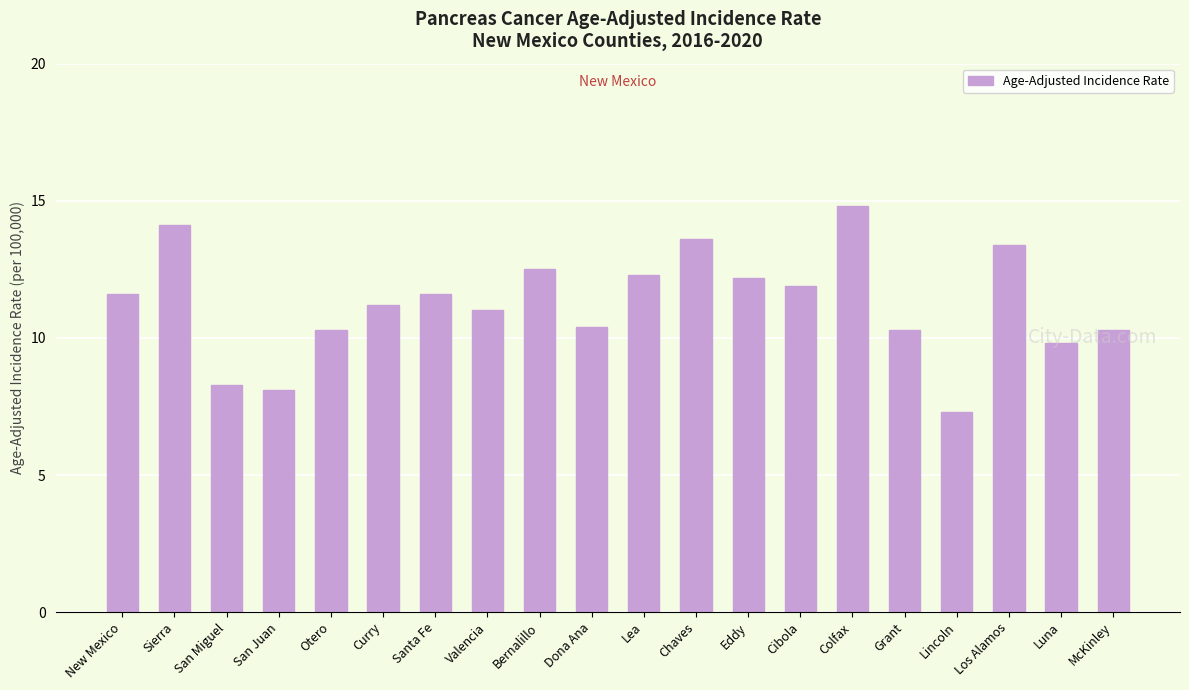

The value at Cibola is 6.9. True or false?

False